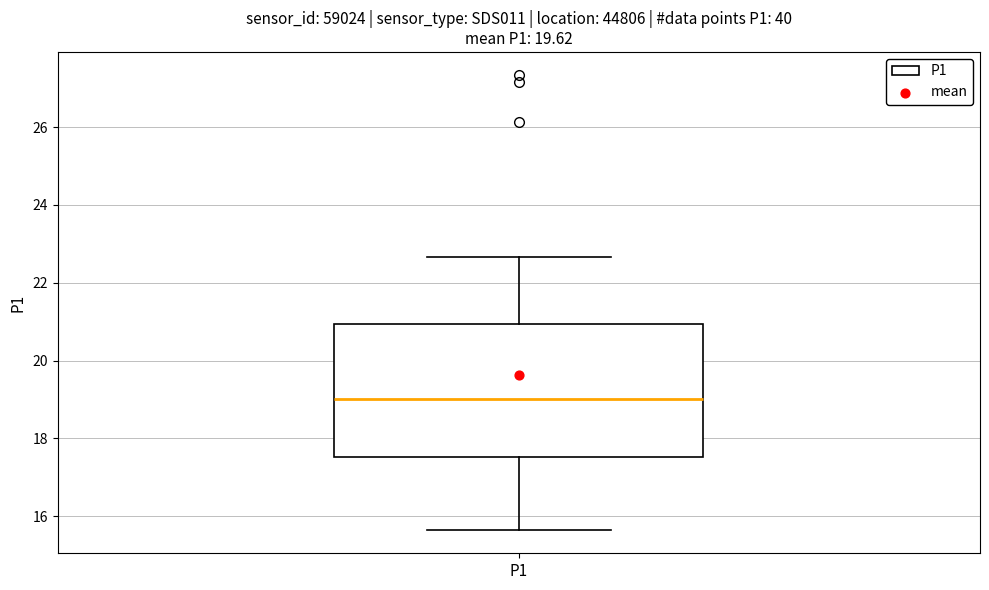

Transcribe this box plot: give where the median line is, the range the box spans, and where the two whiskers end, as read against the y-axis. The values are not printed on the chart, so give them approximately, as read against the axis.

median 19.0, box 17.6 to 21.0, whiskers 15.6 to 22.6